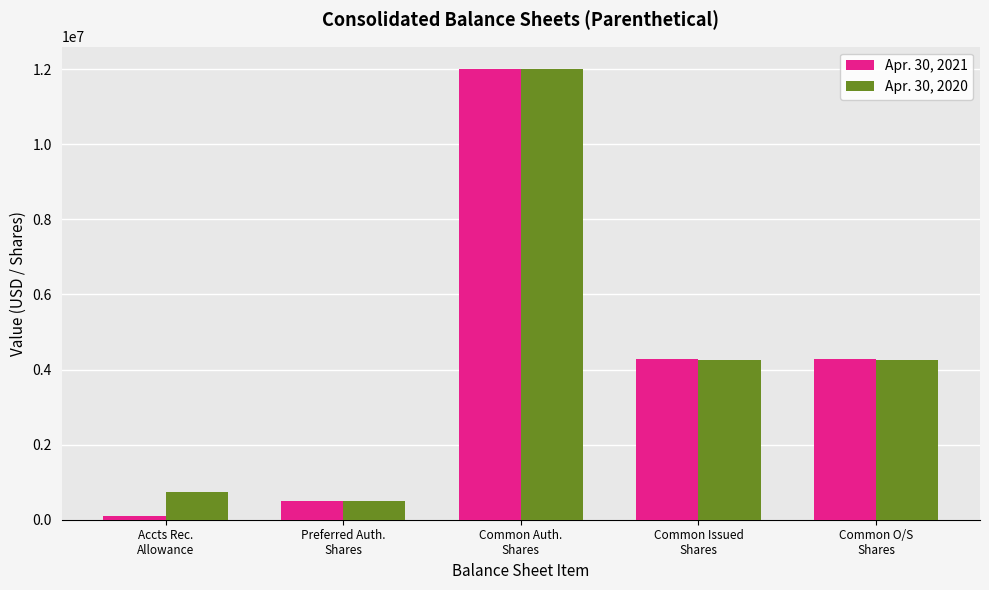

Reading left to right, what are all the values shown in this chart?

Apr. 30, 2021: 100000	500000	12000000	4269508	4269508
Apr. 30, 2020: 727252	500000	12000000	4242508	4242508